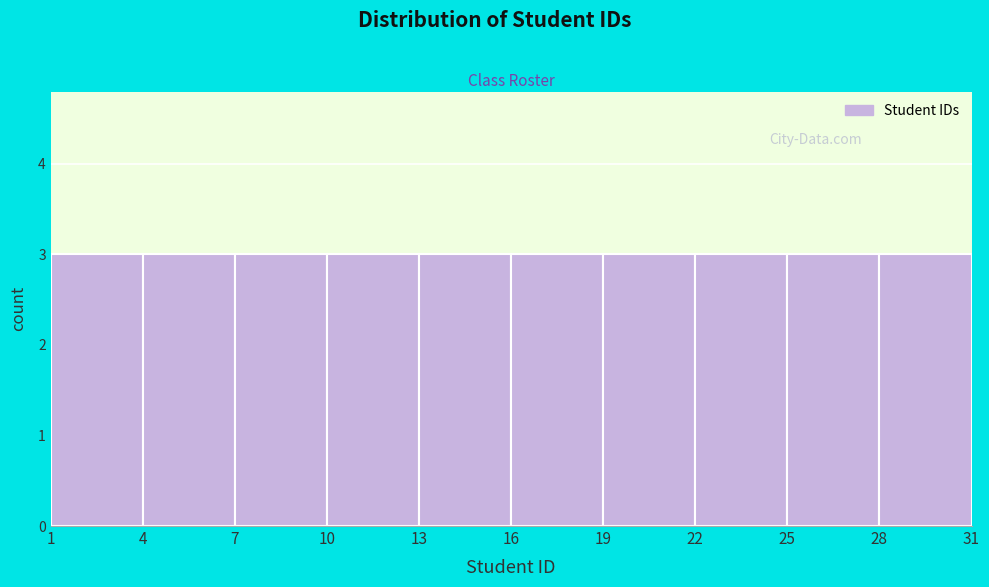

Reading left to right, list every bar in this chart as the range it spans on the x-axis followed by its height. The values are not printed on the chart, so give them approximately, as read against the axis.

1 to 4: 3
4 to 7: 3
7 to 10: 3
10 to 13: 3
13 to 16: 3
16 to 19: 3
19 to 22: 3
22 to 25: 3
25 to 28: 3
28 to 31: 3